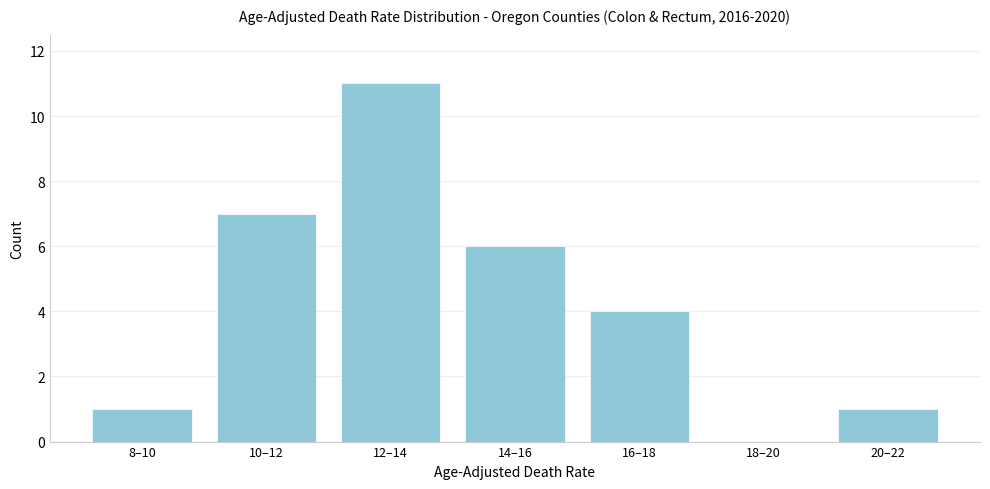

Reading left to right, list all the values displayed in this chart.

8–10=1	10–12=7	12–14=11	14–16=6	16–18=4	18–20=0	20–22=1